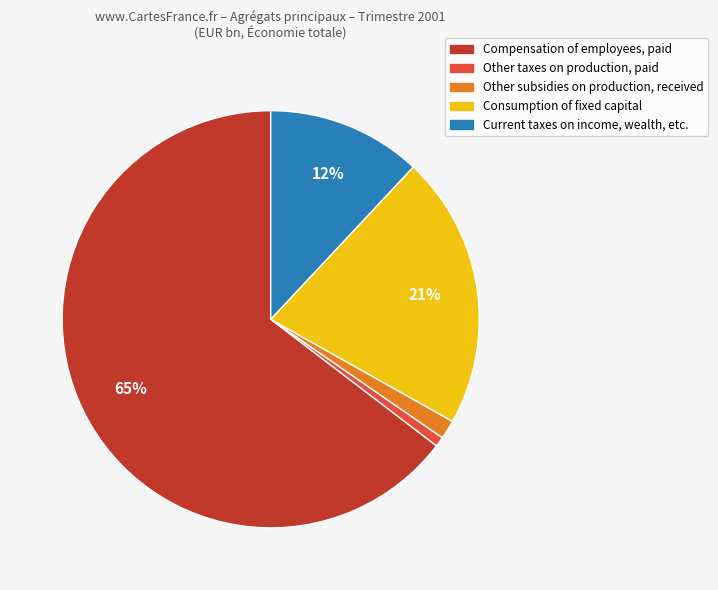

What percentage is the Consumption of fixed capital slice, to the nearest percent?

21%